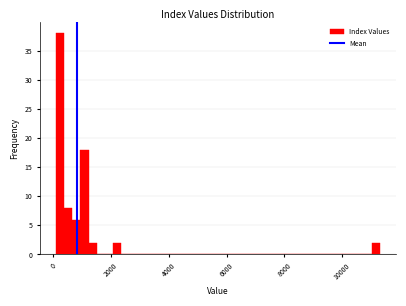

Around what value on the x-axis is the tallest bar? Give the approximate position of its centre, as read against the axis.

200